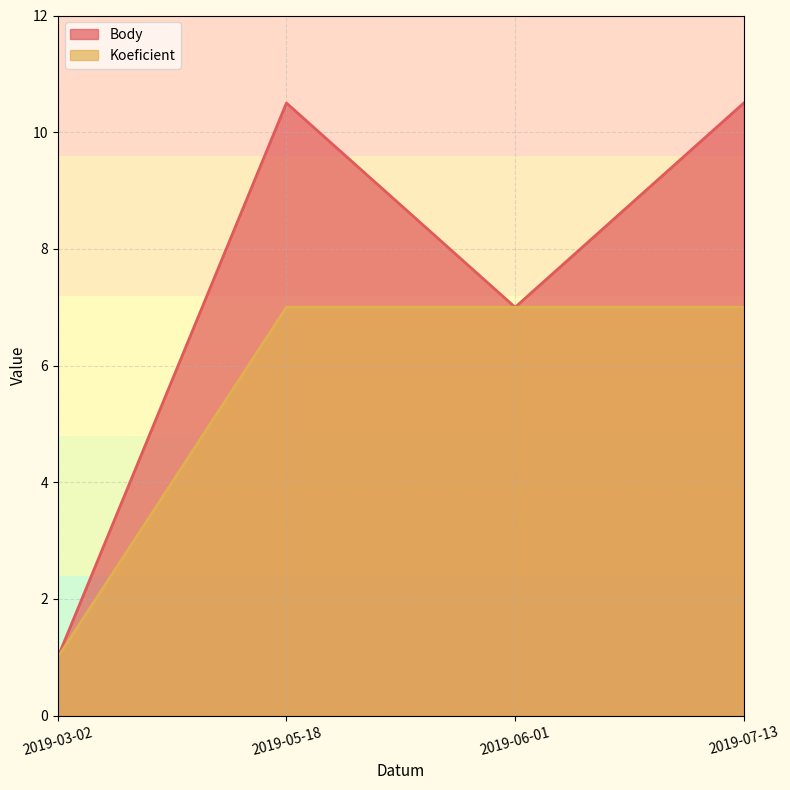

The Koeficient series shows 7.0 at 2019-06-01. True or false?

True